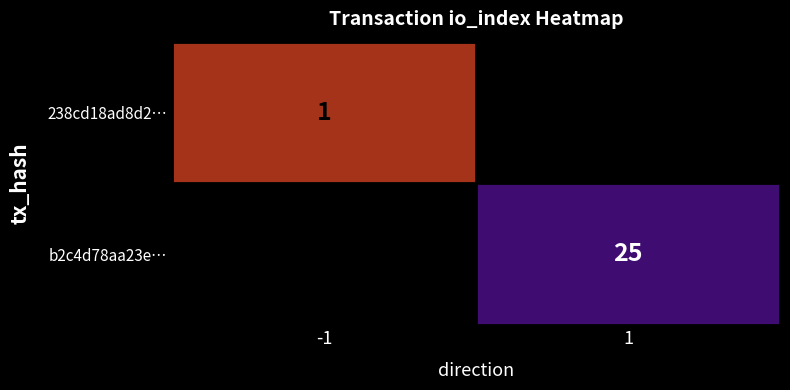

The value of 238cd18ad8d2… at -1 is 2. True or false?

False